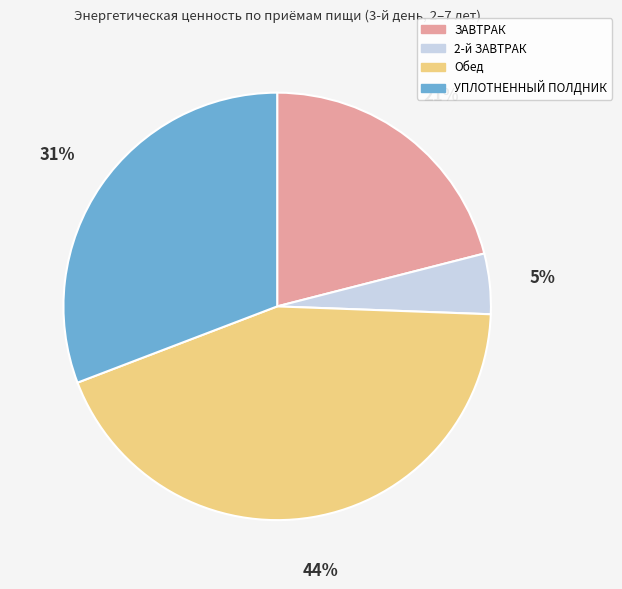

Is there a majority slice in this chart?

No